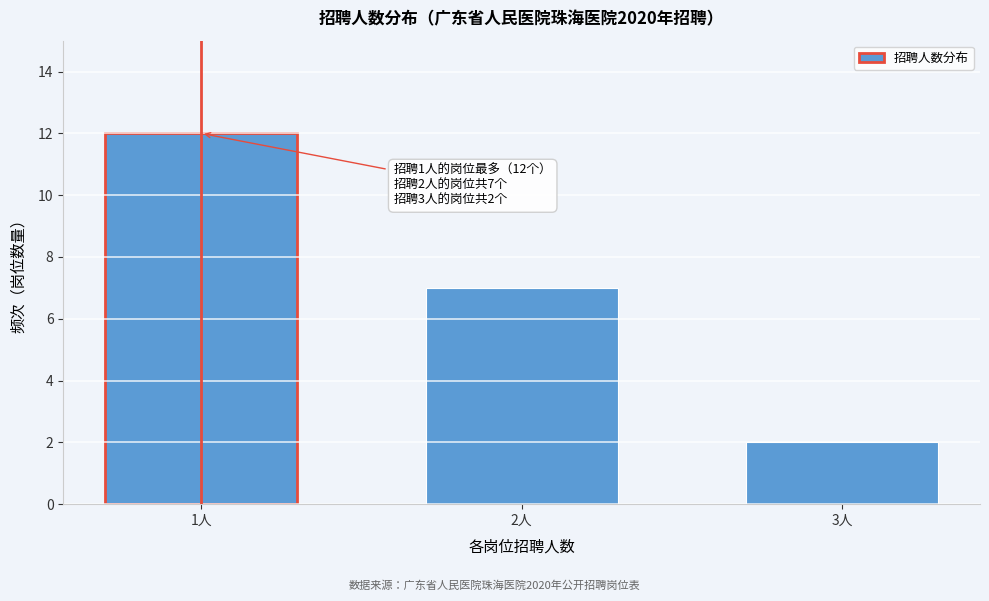

Reading left to right, what are all the values shown in this chart?

12	7	2